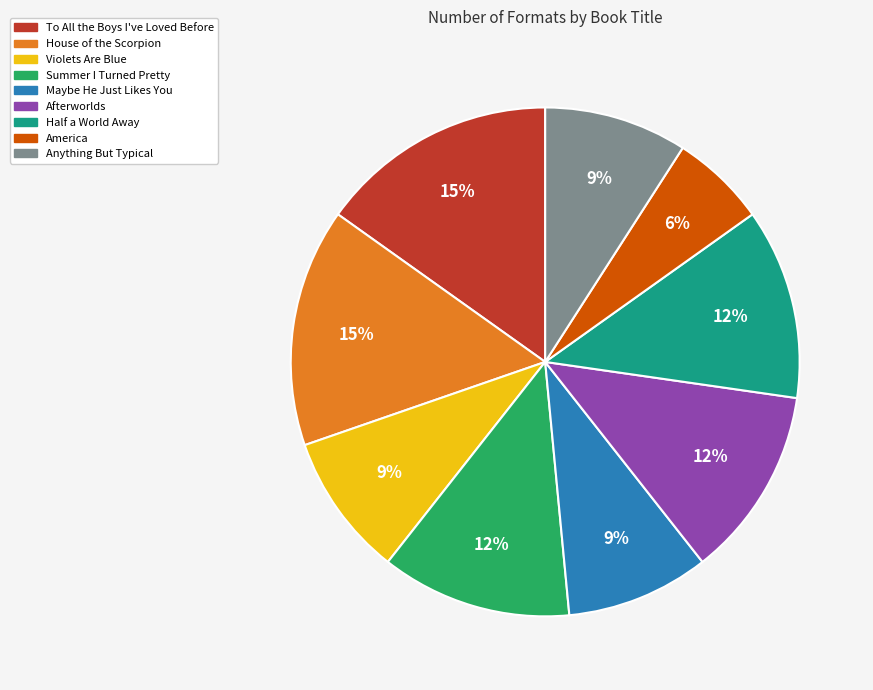

To the nearest percent, what portion does To All the Boys I've Loved Before represent?

15%